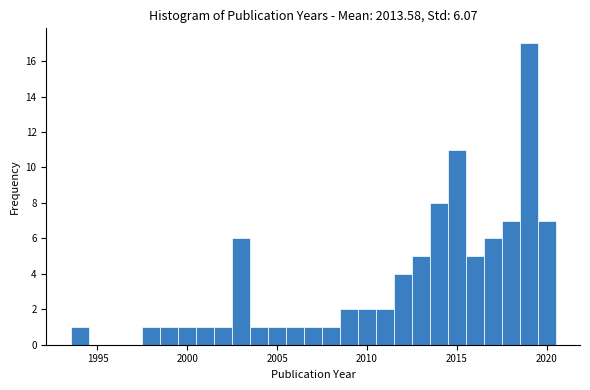

Around what value on the x-axis is the tallest bar? Give the approximate position of its centre, as read against the axis.

2019.0